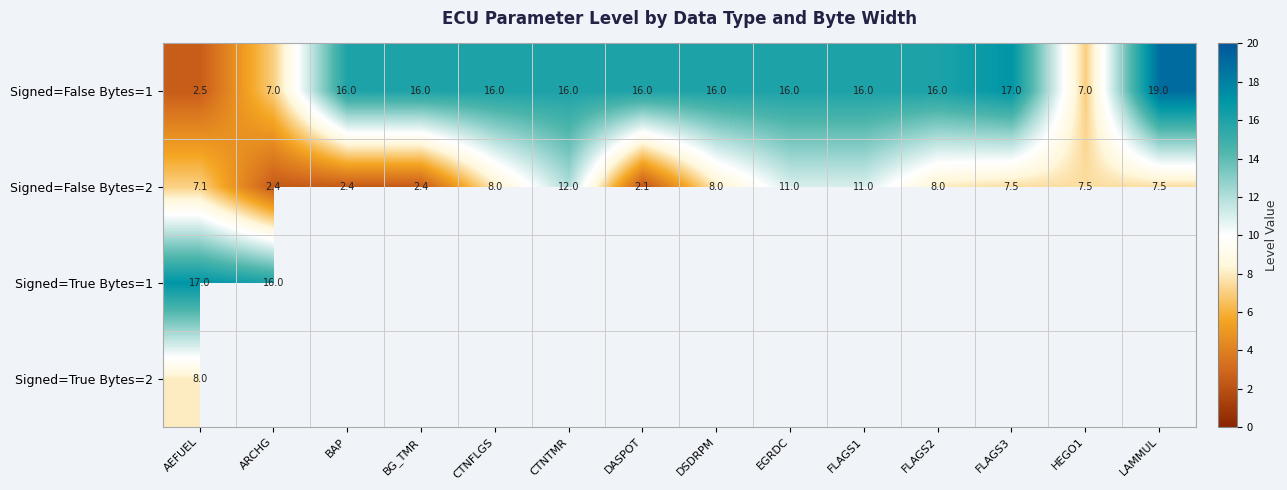

What is the sum of all Signed=False Bytes=2 values?

96.9